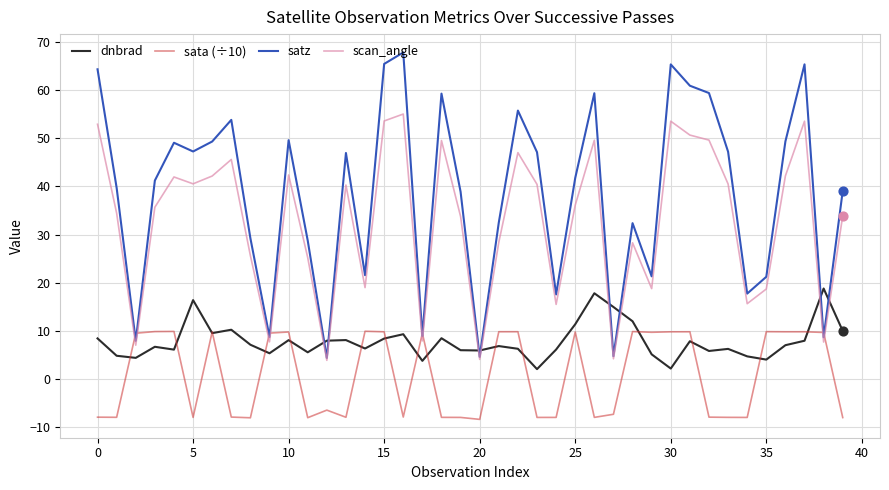

Which series has the widest spread of values?

satz